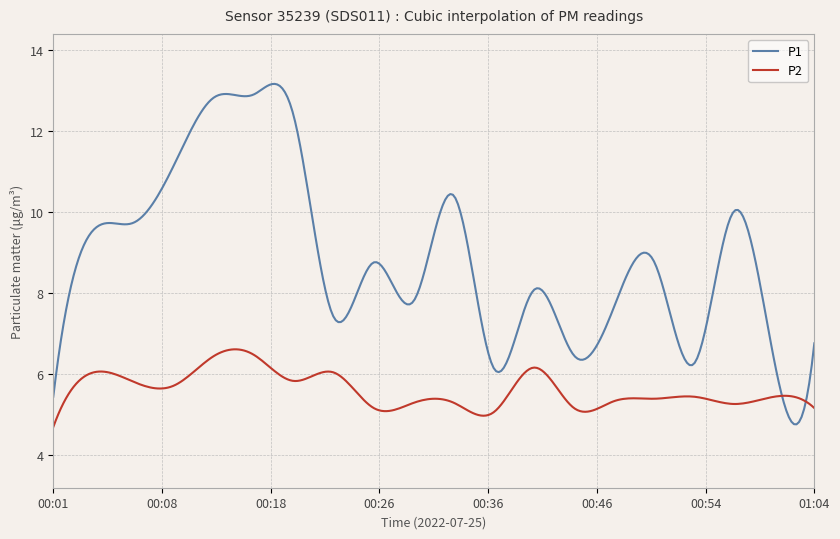

What is the minimum value for P1?

4.7